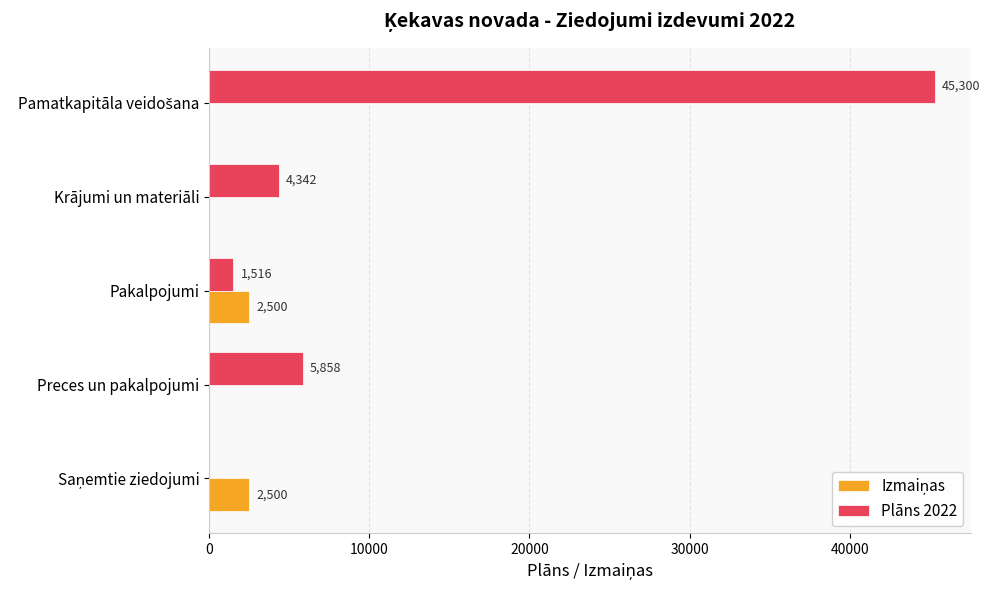

What is the maximum value shown in the chart?

45300